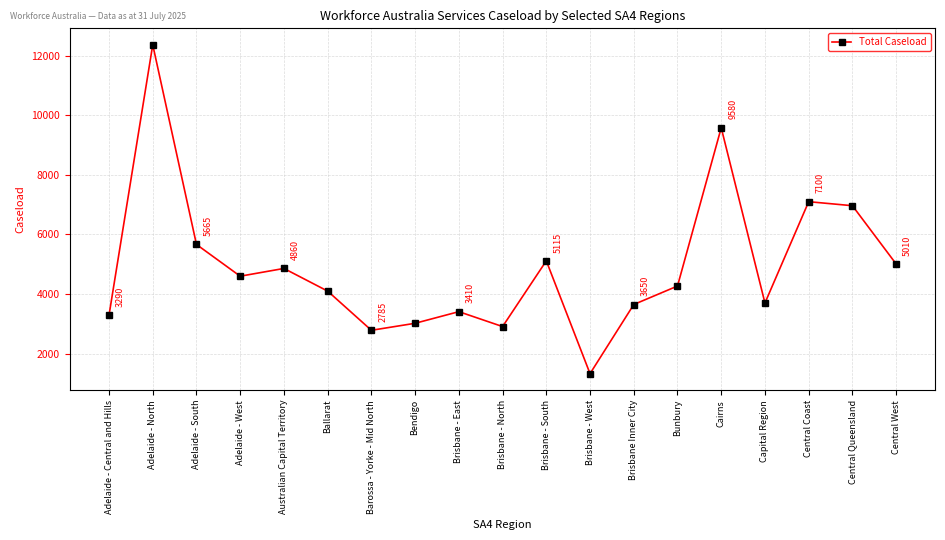

At which label does the data first exceed 4270?

Adelaide - North